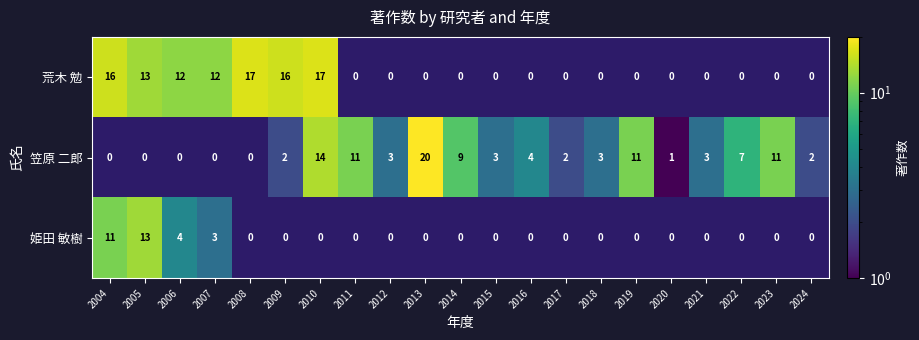

List the labels in order of 姫田 敏樹 value, smallest first.

2008, 2009, 2010, 2011, 2012, 2013, 2014, 2015, 2016, 2017, 2018, 2019, 2020, 2021, 2022, 2023, 2024, 2007, 2006, 2004, 2005